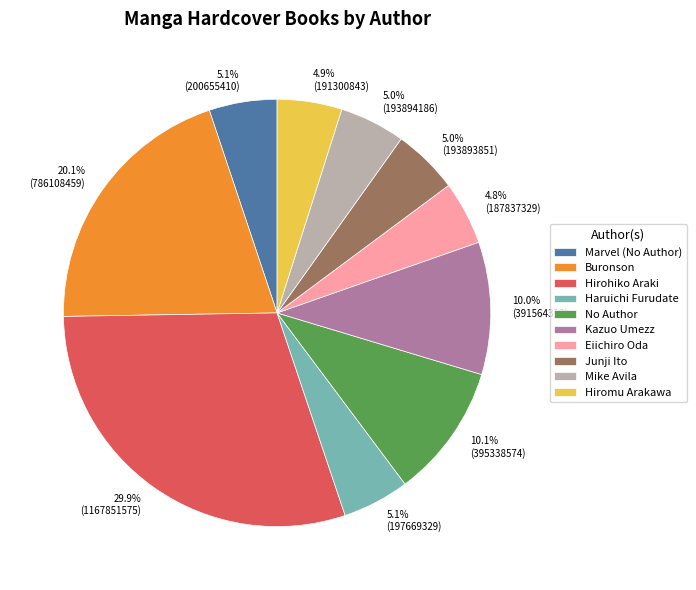

Does any single category account for the majority?

No